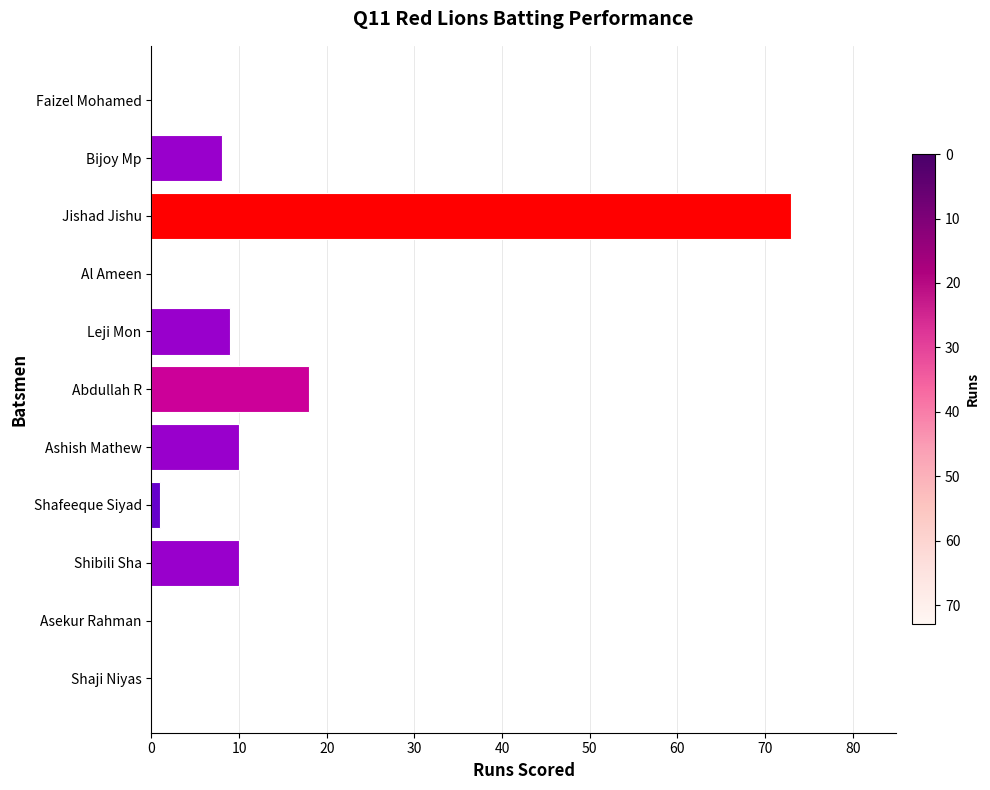

What is the maximum value shown in the chart?

73